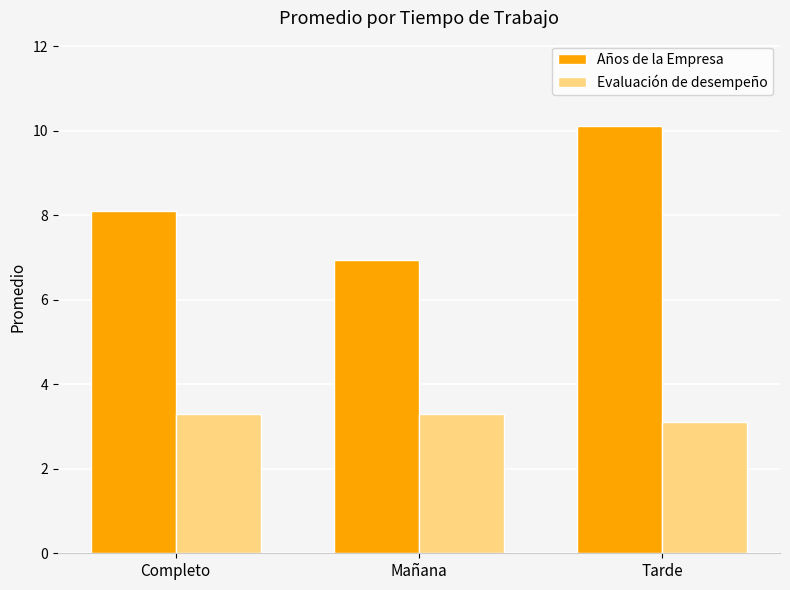

What is the minimum value shown in the chart?

3.1